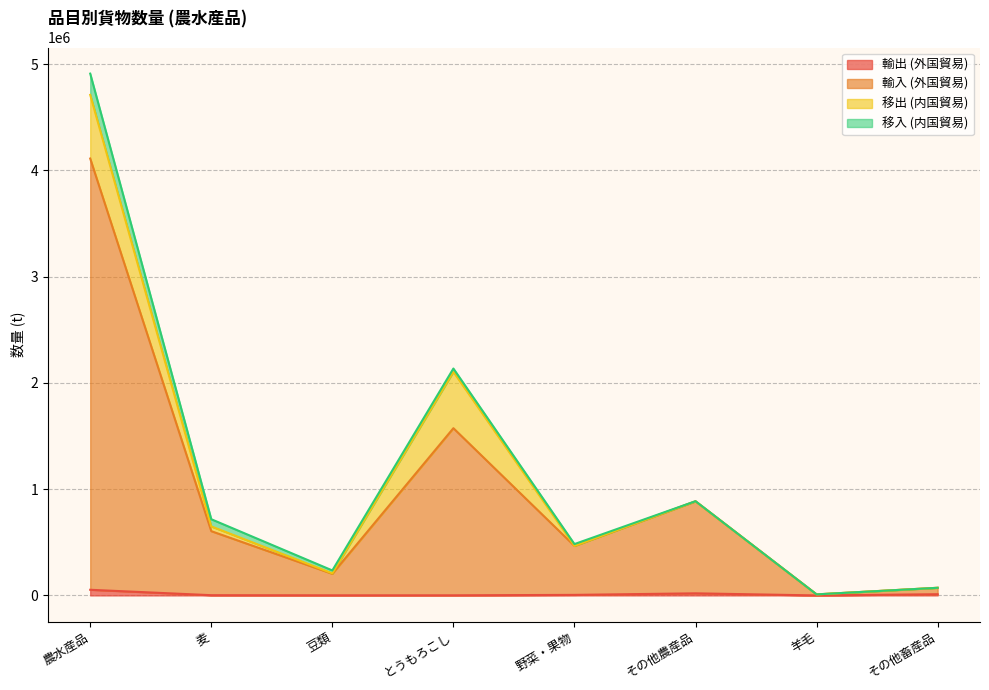

Read the 輸出 (外国貿易) value at とうもろこし, to the nearest 10.

1090